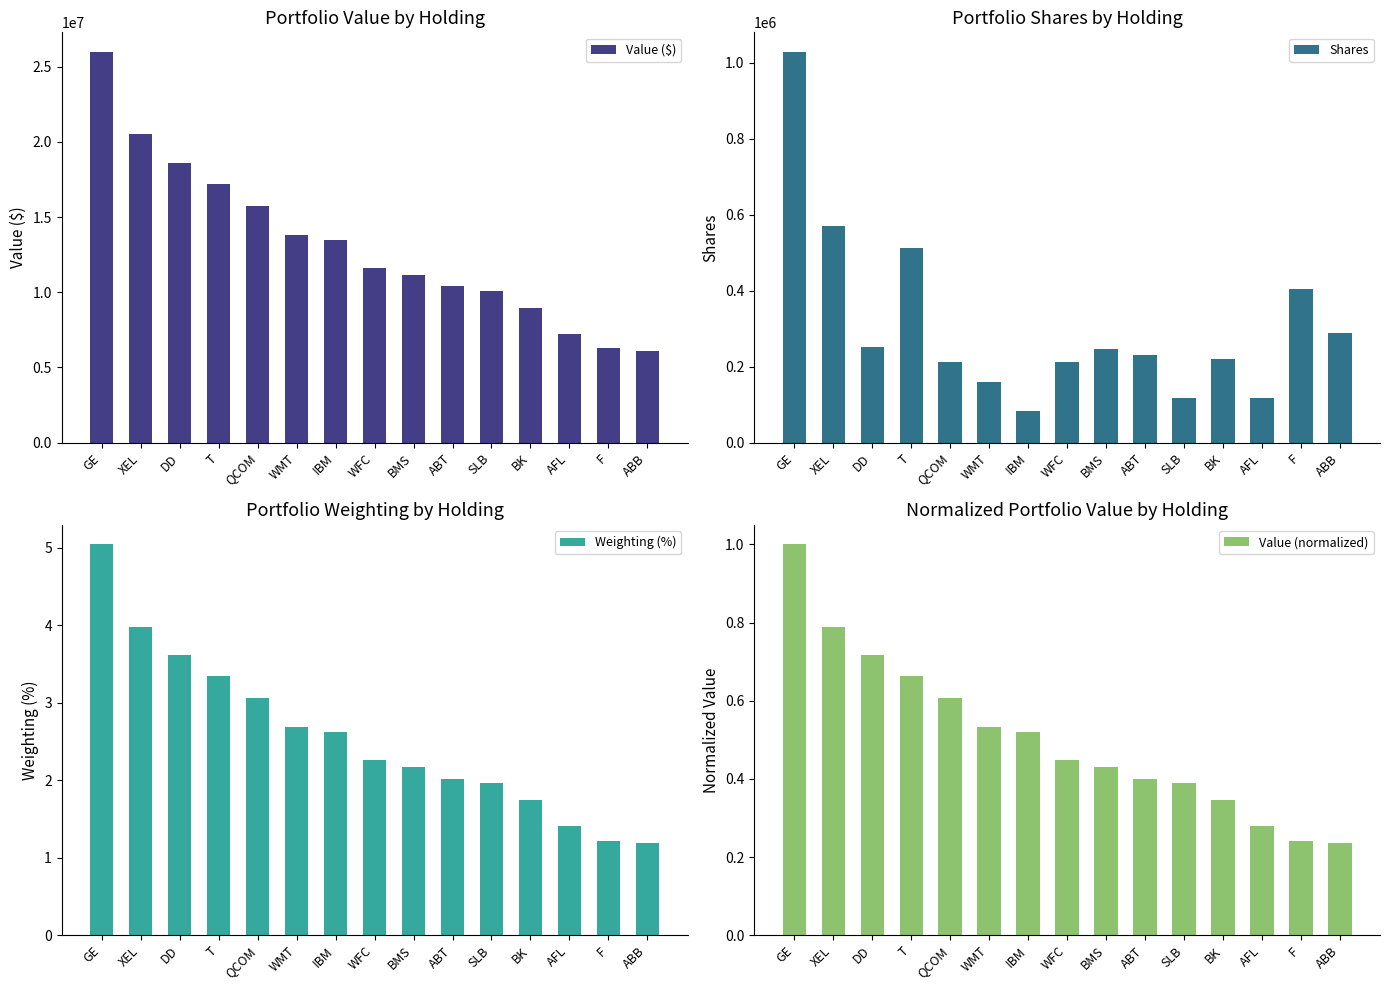

What is the label of the 9th bar from the right?

IBM